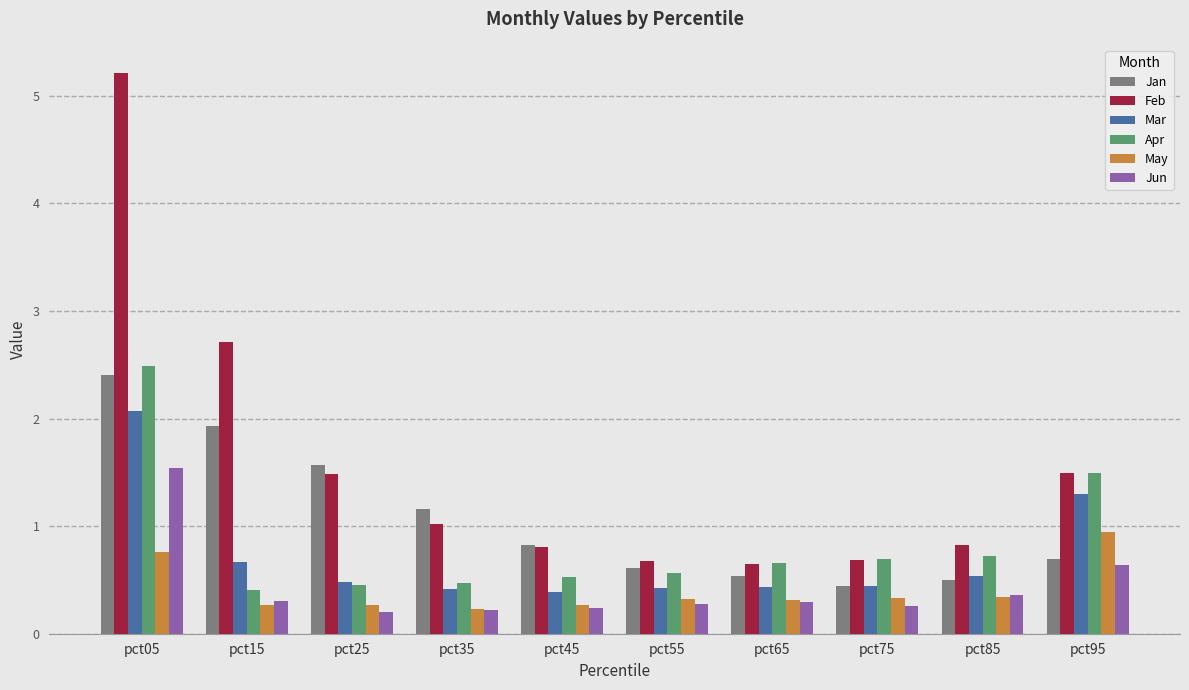

Which series has the largest range (max minus min)?

Feb